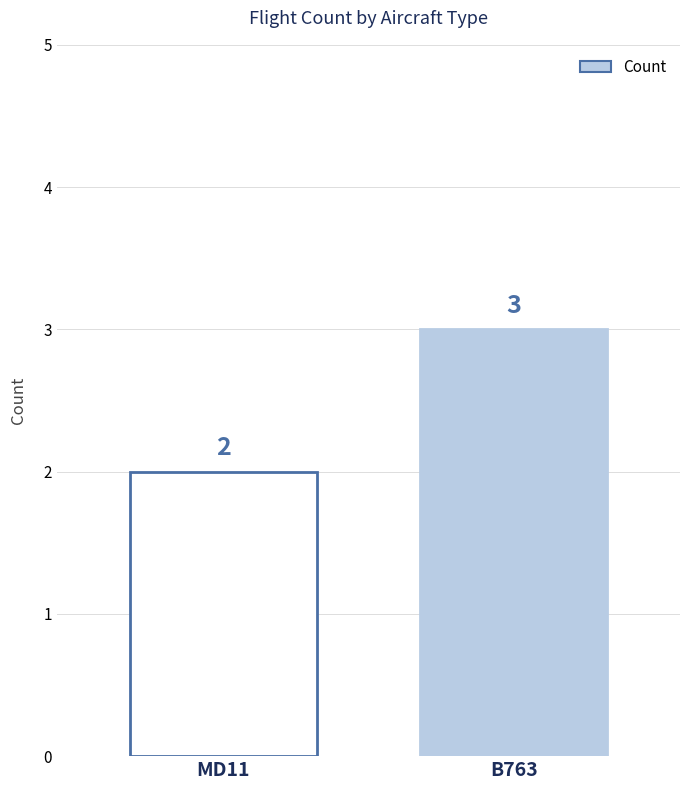

At which label is the value closest to 2?

MD11